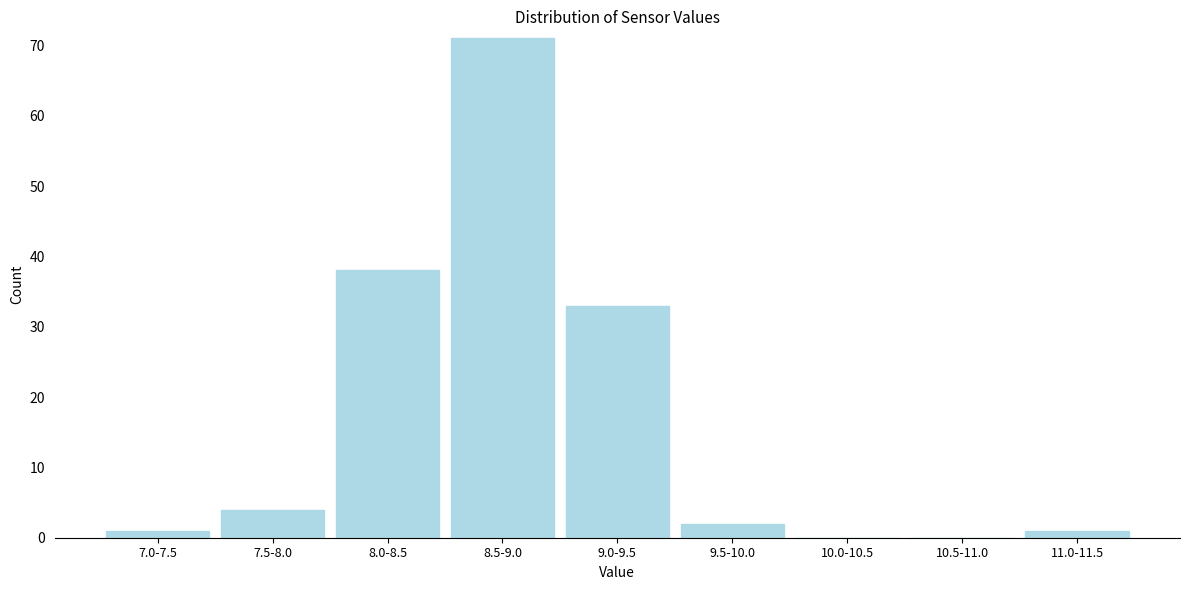

Reading left to right, extract all data points from this chart.

7.0-7.5=1	7.5-8.0=4	8.0-8.5=38	8.5-9.0=71	9.0-9.5=33	9.5-10.0=2	10.0-10.5=0	10.5-11.0=0	11.0-11.5=1